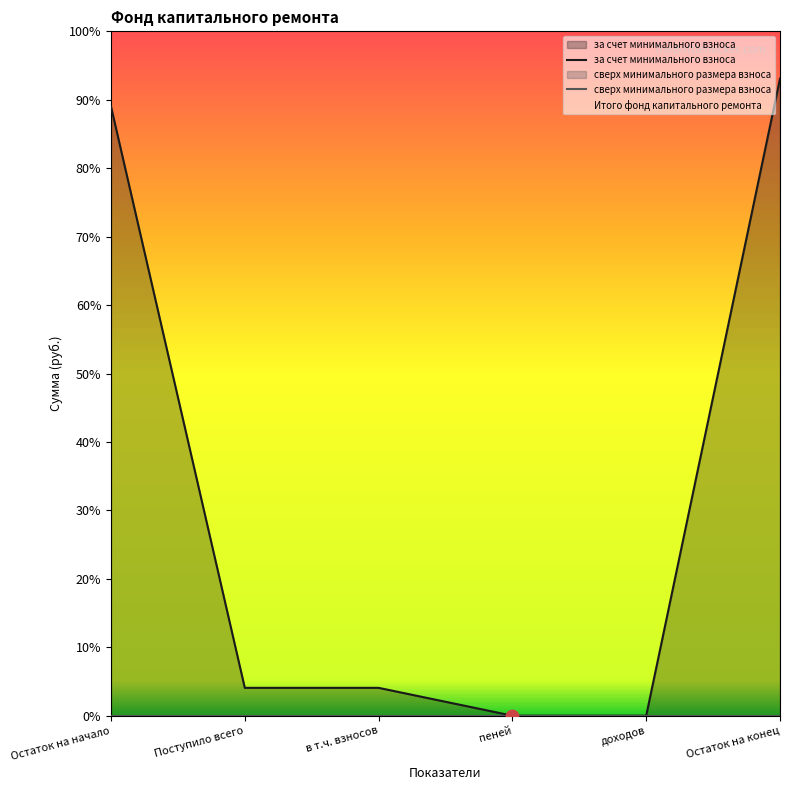

Which series reaches the maximum Y coordinate?

за счет минимального взноса